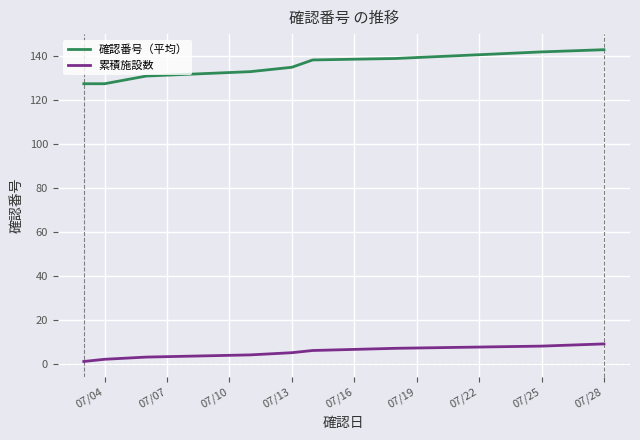

What is the greatest value displayed?

143.0